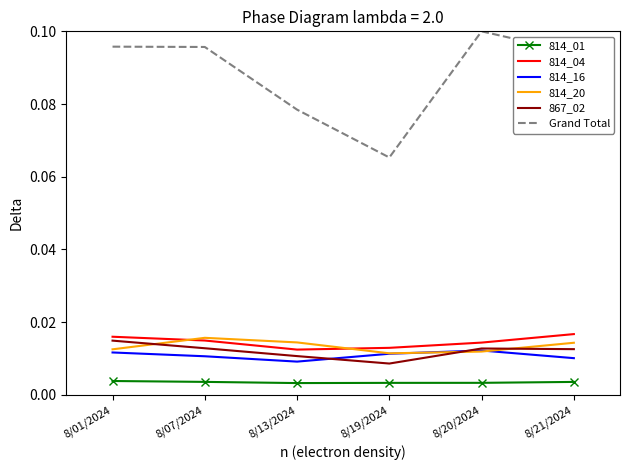

Which category has the highest value in the 867_02 series?

8/01/2024